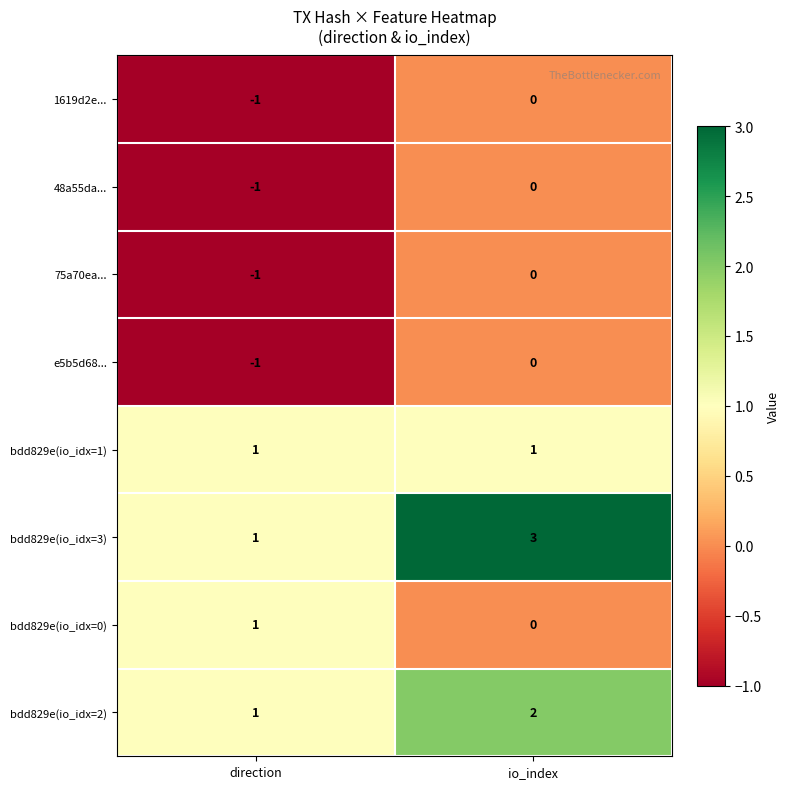

Reading left to right, what are all the values shown in this chart?

1619d2e...: direction=-1	io_index=0
48a55da...: direction=-1	io_index=0
75a70ea...: direction=-1	io_index=0
e5b5d68...: direction=-1	io_index=0
bdd829e(io_idx=1): direction=1	io_index=1
bdd829e(io_idx=3): direction=1	io_index=3
bdd829e(io_idx=0): direction=1	io_index=0
bdd829e(io_idx=2): direction=1	io_index=2